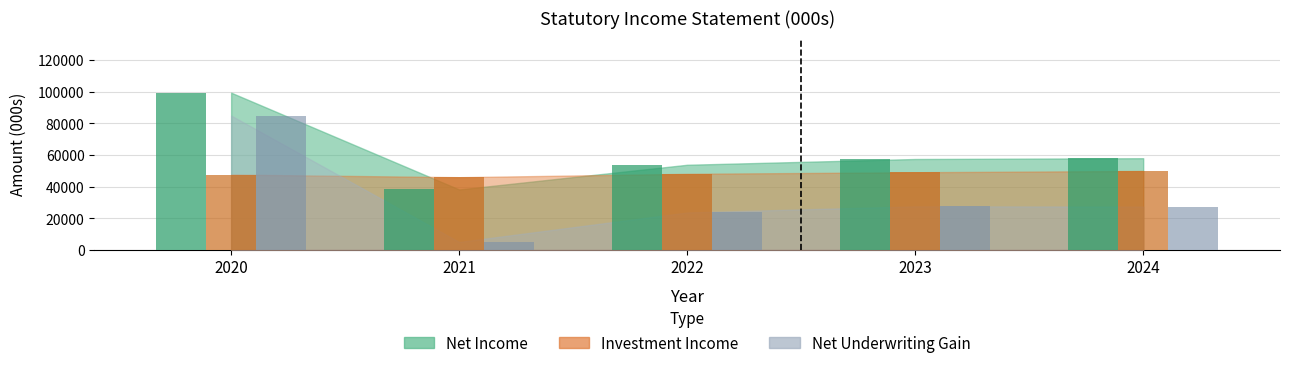

Rank the categories by Net Underwriting Gain value from highest to lowest.

2020, 2023, 2024, 2022, 2021